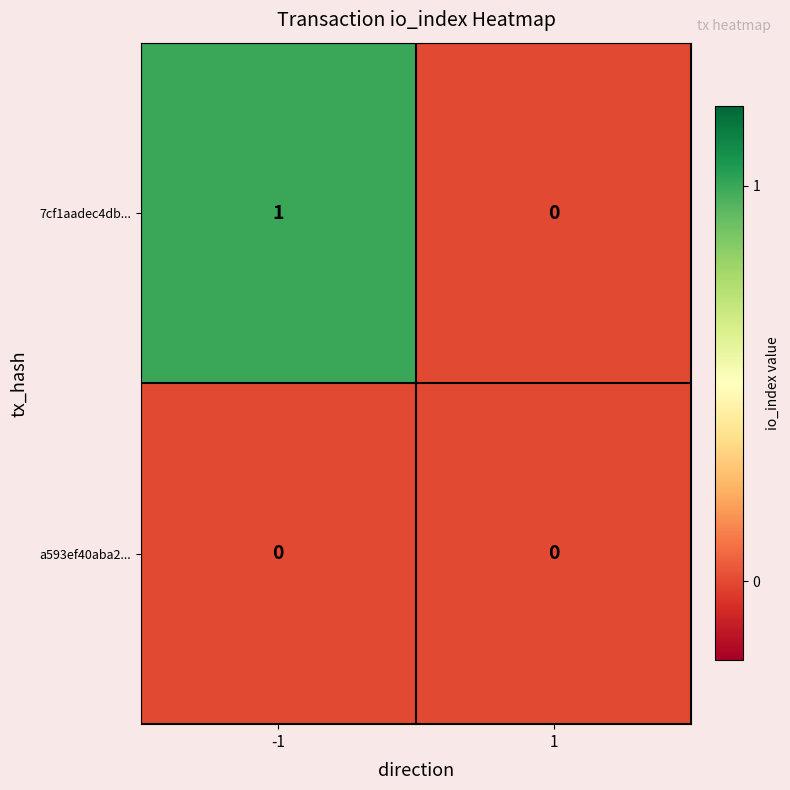

At which category is the sum across all series the highest?

-1